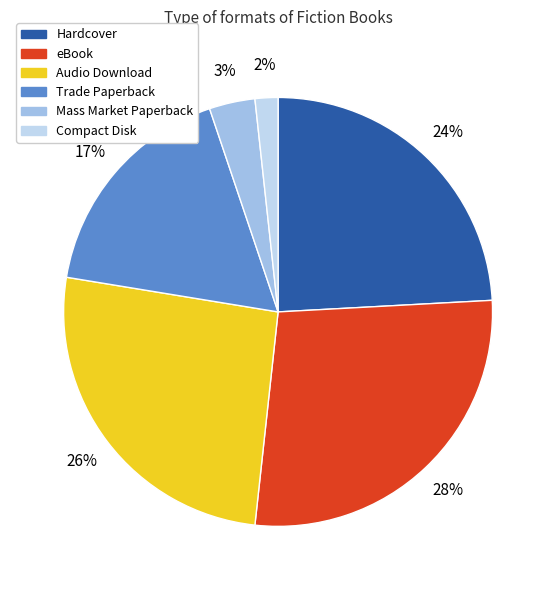

Does Trade Paperback account for over 50% of the chart?

No